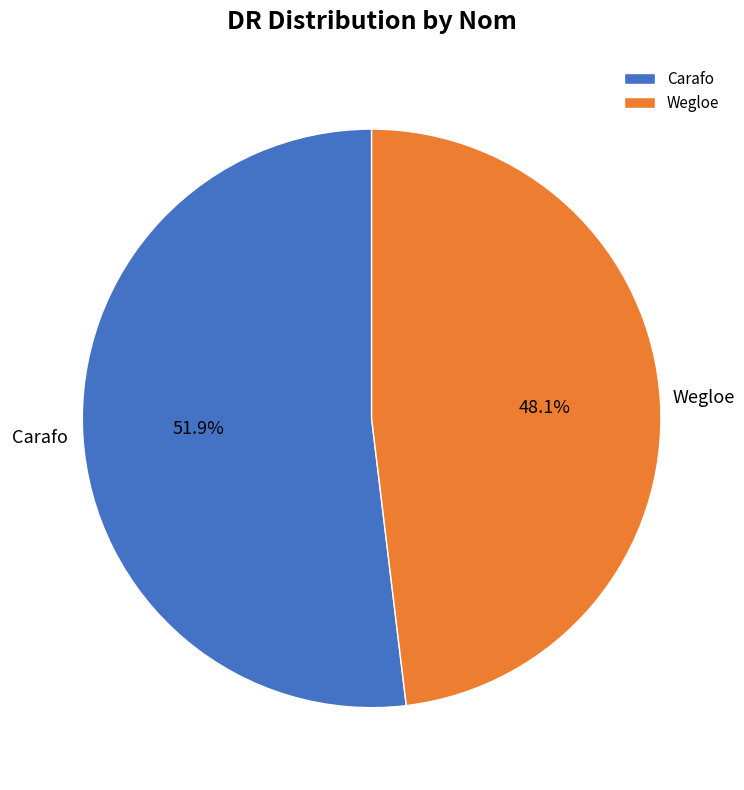

To the nearest percent, what is the difference between the Wegloe and Carafo slice percentages?

4%